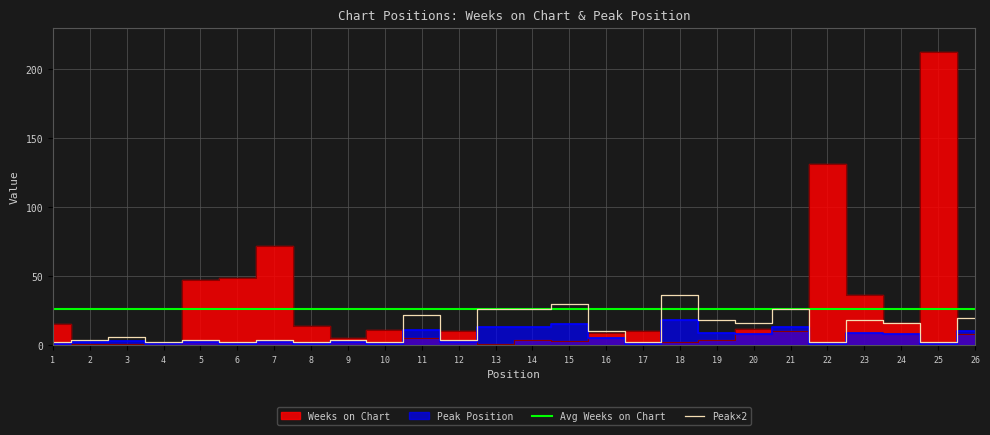

Between which two adjacent categories do Peak×2 and Avg Weeks on Chart first intersect?

14 and 15